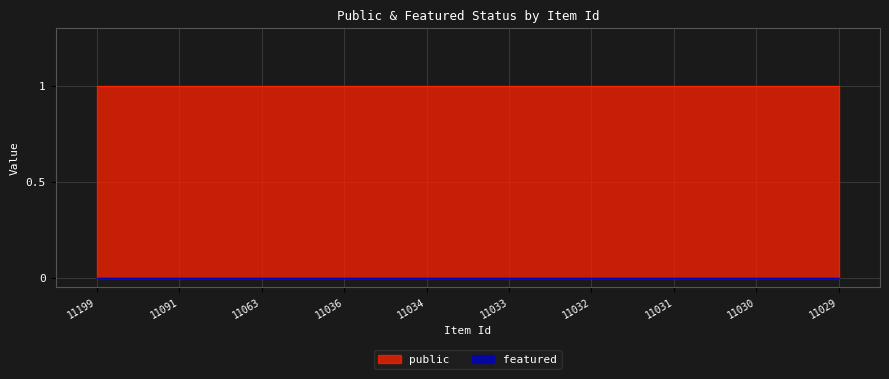

True or false: public has a value of 1 at 11034.

True